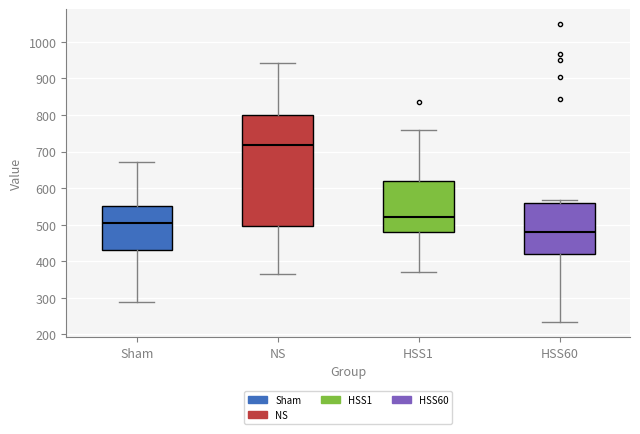

Where is the upper edge of the box for NS on the y-axis? The values are not printed on the chart, so give them approximately, as read against the axis.

800